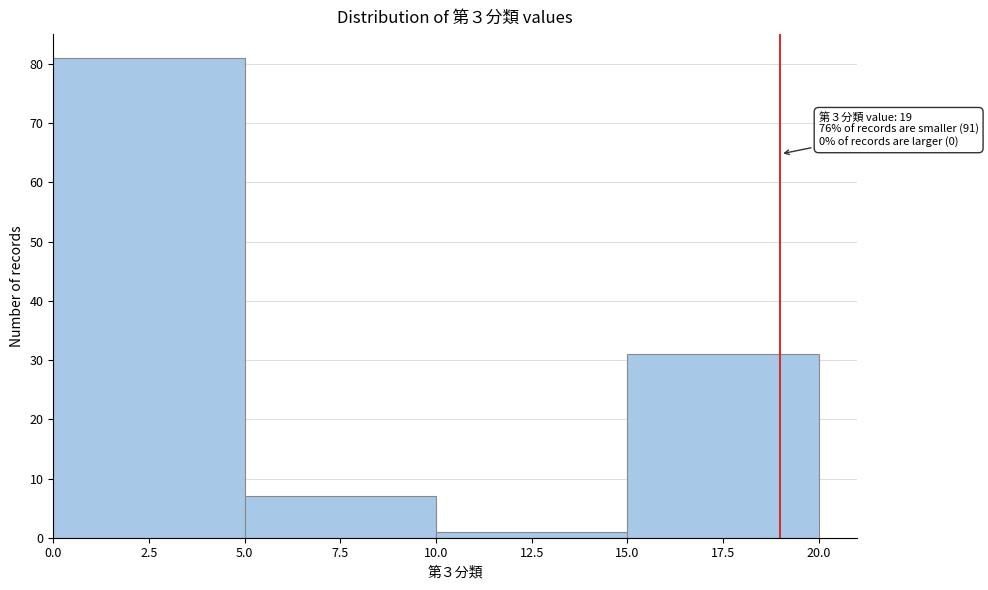

Which range on the x-axis has the tallest bar?

0.0 to 5.0